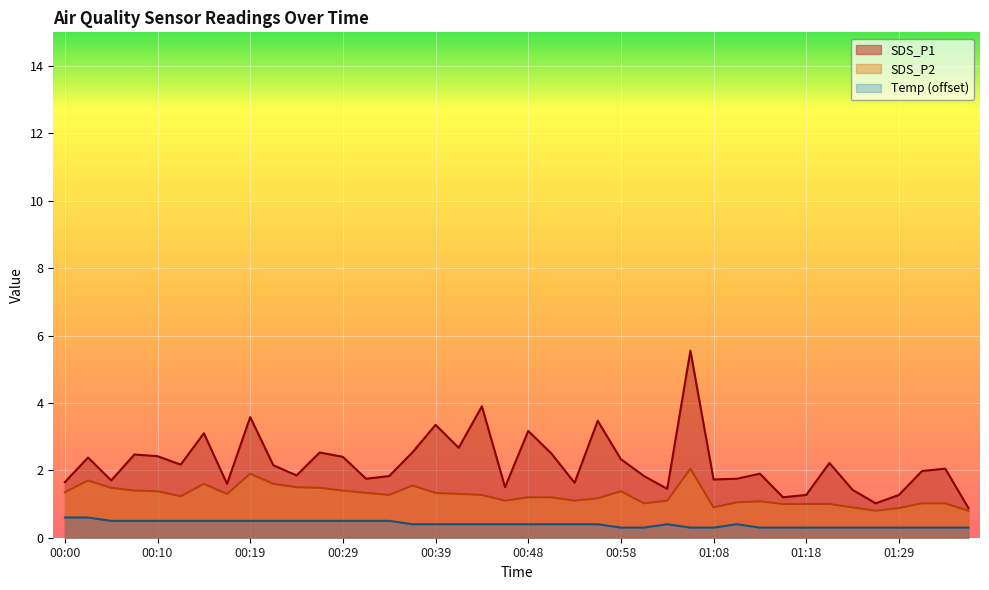

The SDS_P2 series shows 1.4 at 00:58. True or false?

True